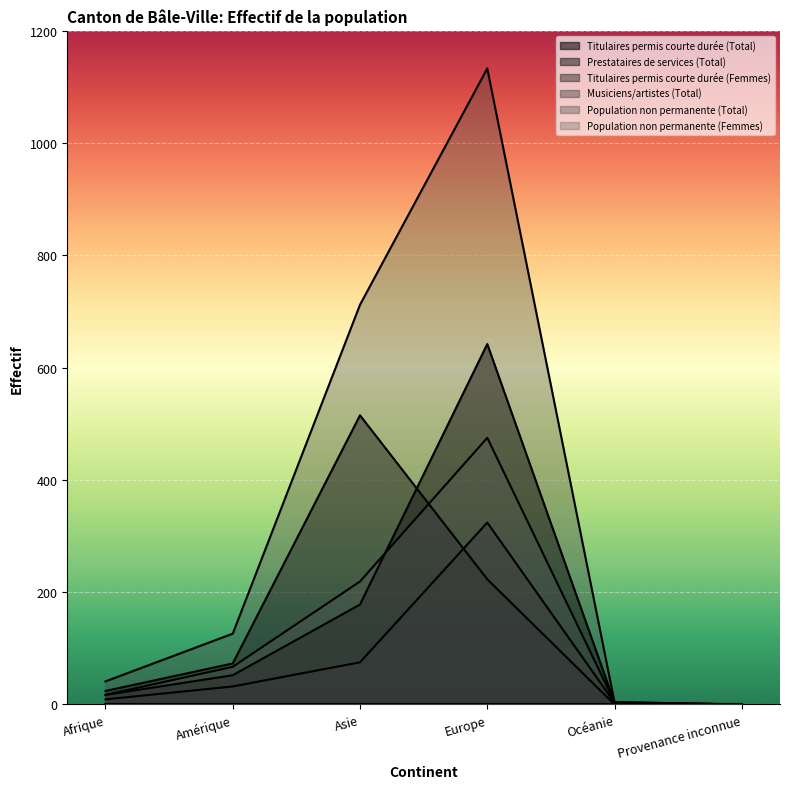

What is the difference between the highest and lowest values at Océanie?

4